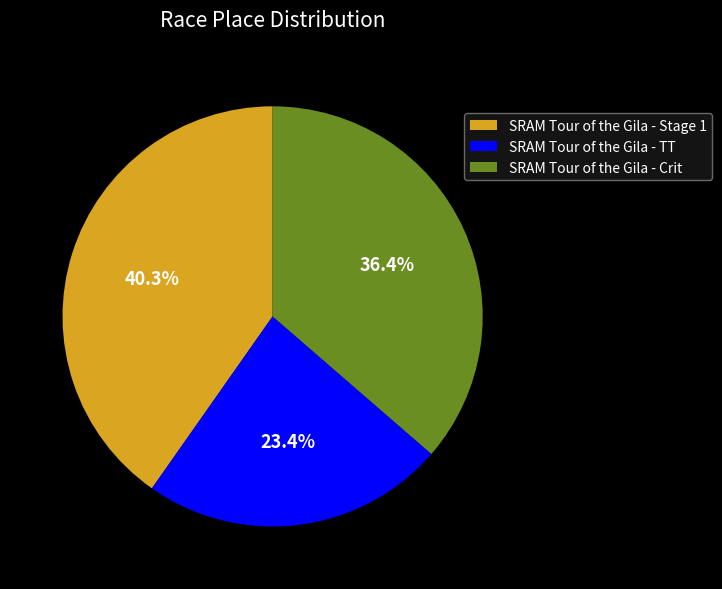

The SRAM Tour of the Gila - Stage 1 slice represents 40% of the pie. True or false?

True